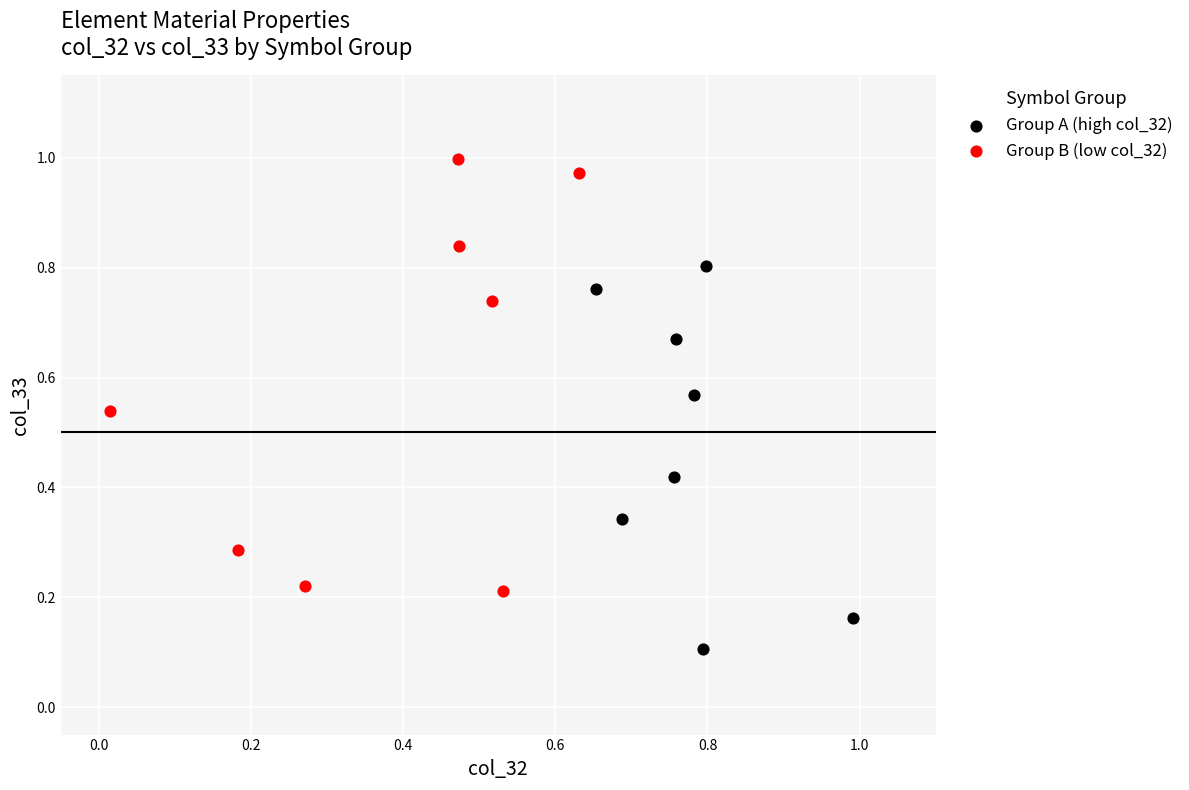

Which series reaches the minimum Y coordinate?

Group A (high col_32)